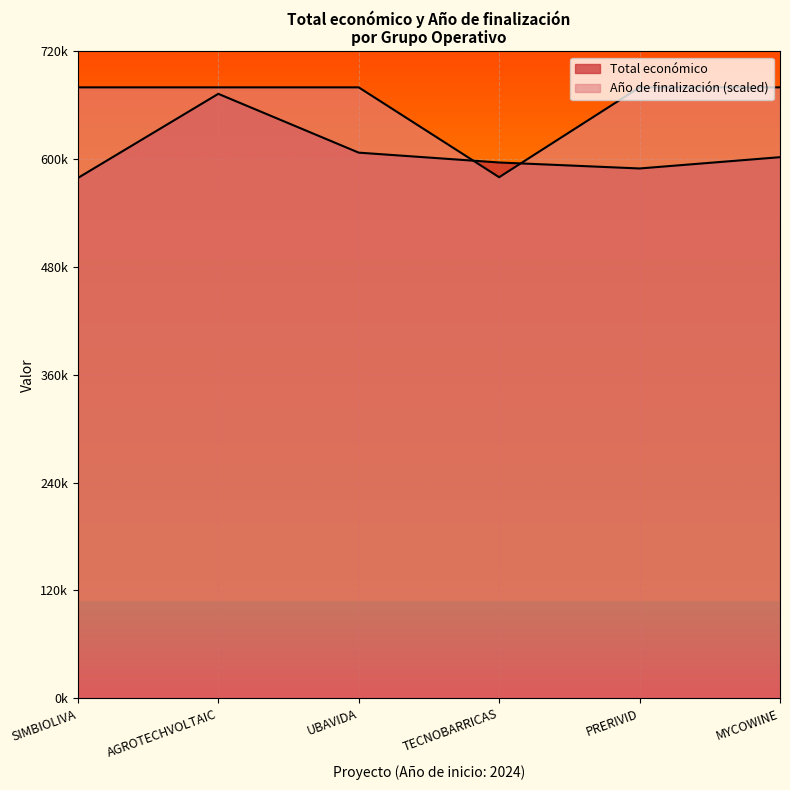

What is the sum of the Total económico values at PRERIVID and TECNOBARRICAS?

1186115.0